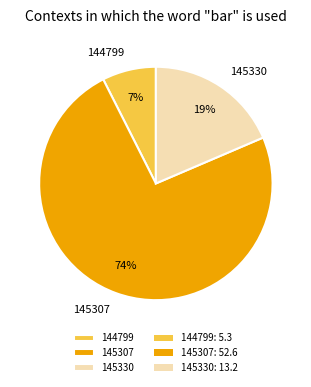

Which category accounts for the majority?

145307